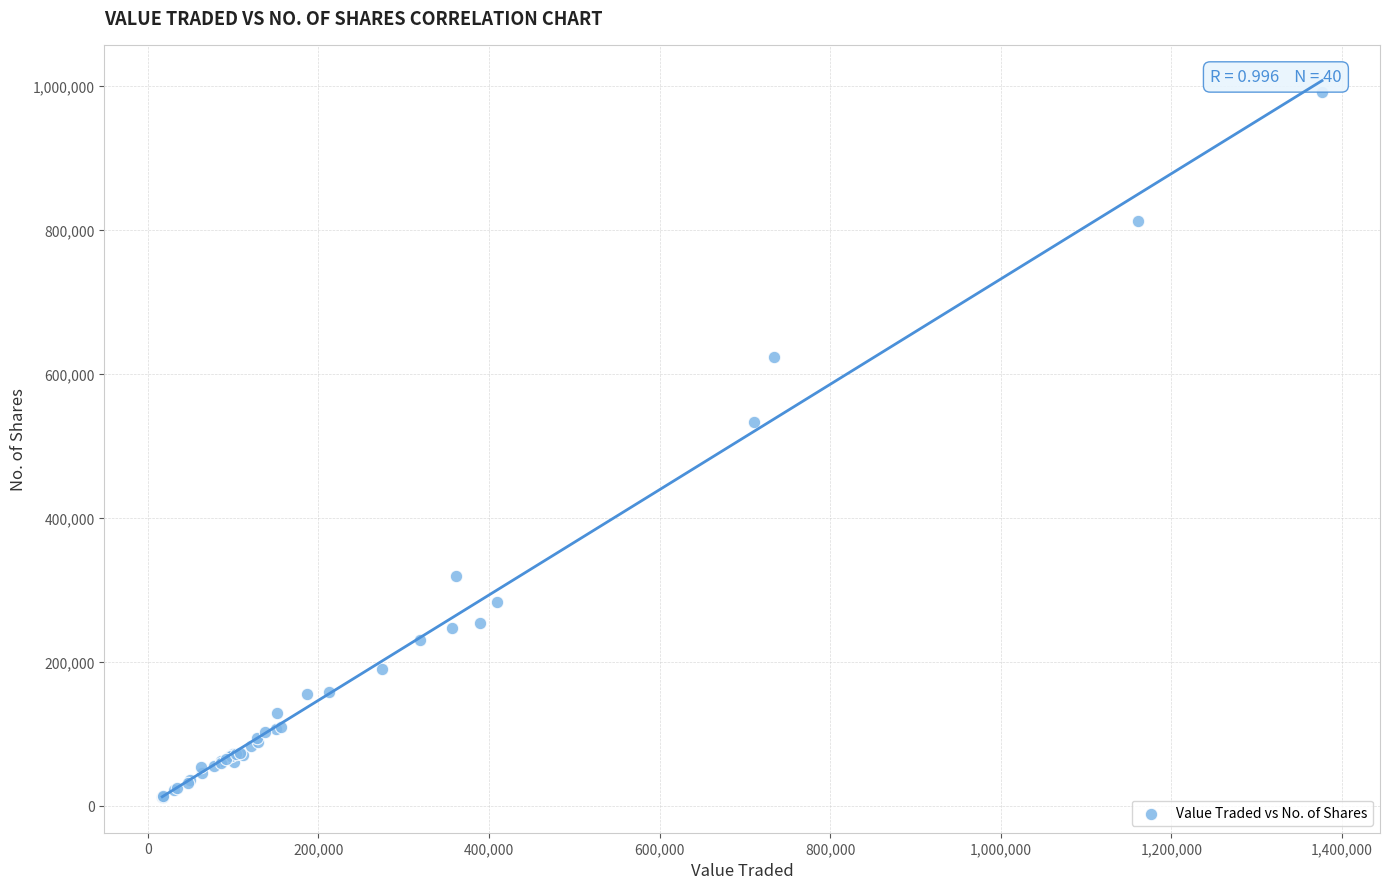

What Y value in the scatter plot is closest to 502285?

533513